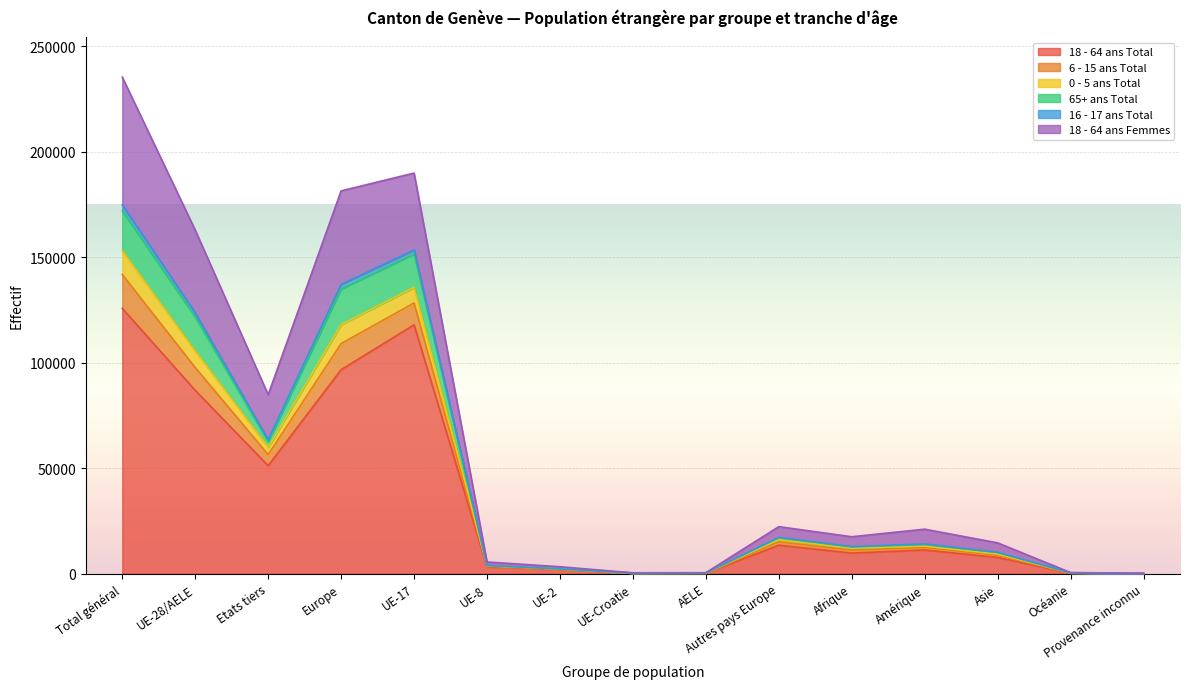

The value of 18 - 64 ans Total at Etats tiers is 13042. True or false?

False